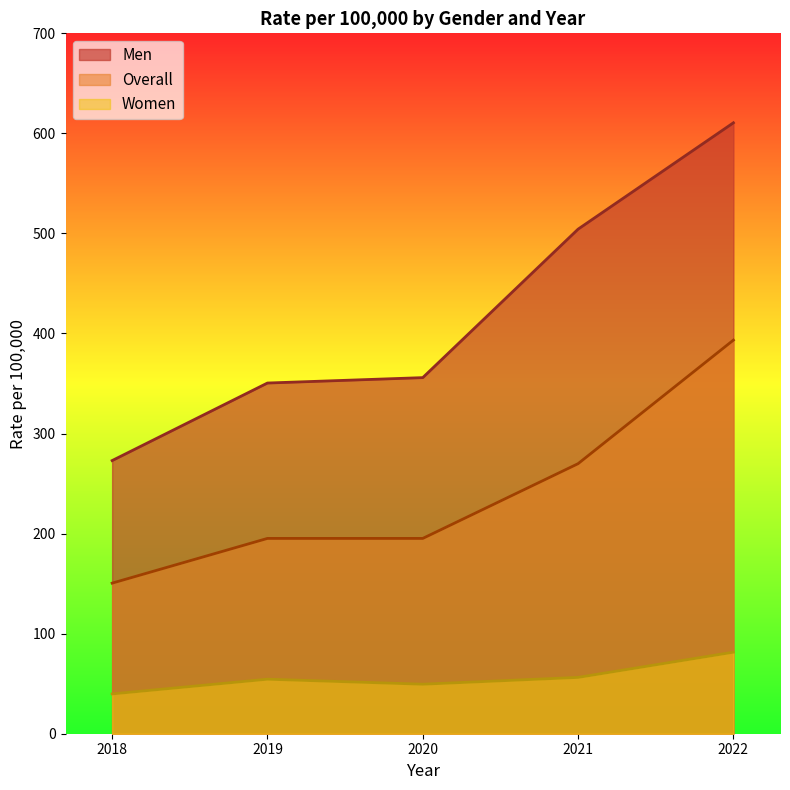

Rank the categories by Men value from lowest to highest.

2018, 2019, 2020, 2021, 2022